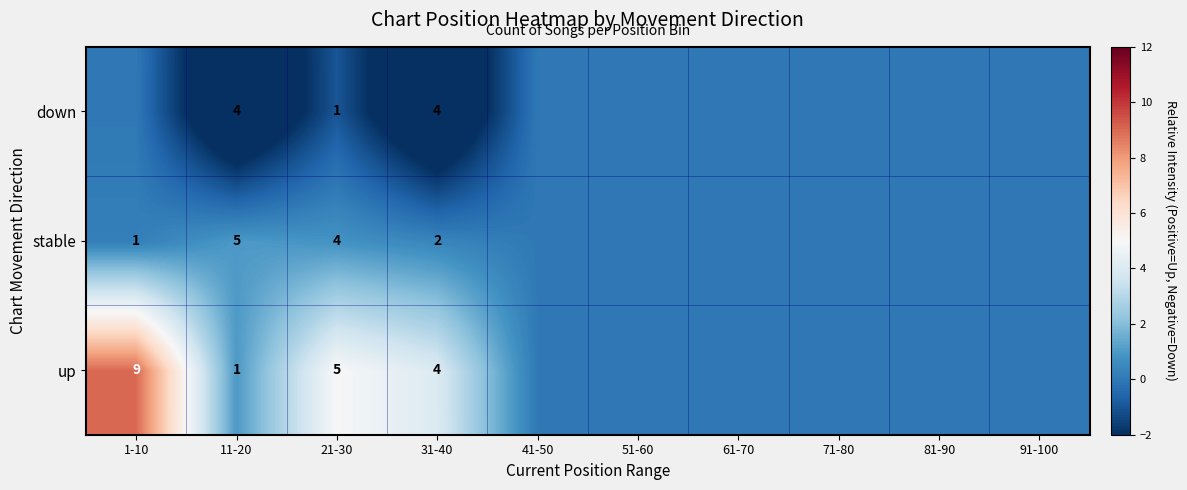

Is the value of up at 1-10 greater than the value of down at 11-20?

Yes